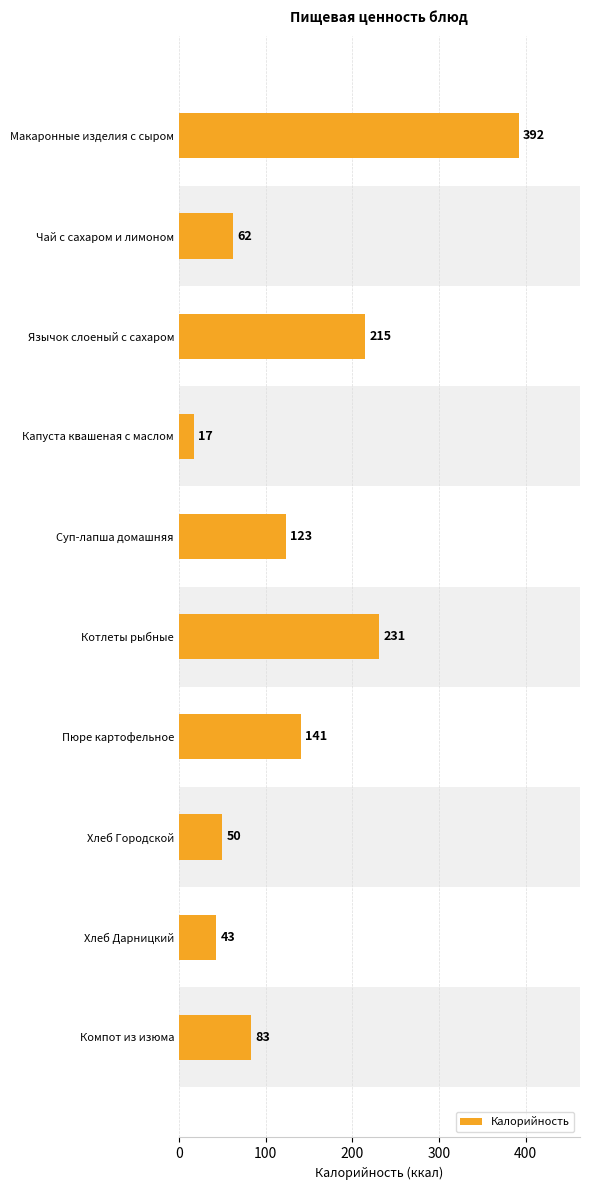

True or false: the data shows 123 at Суп-лапша домашняя.

True